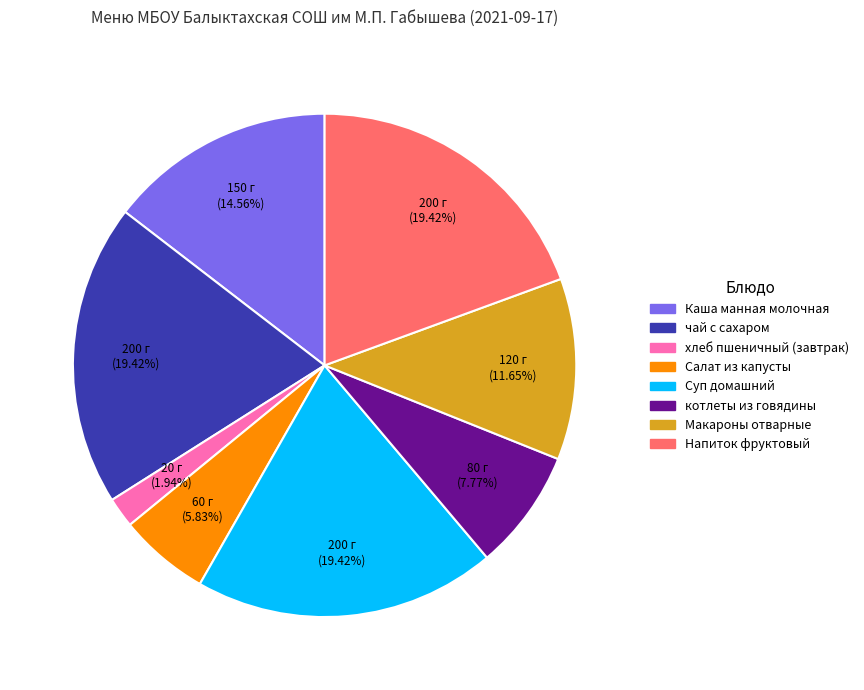

To the nearest percent, what is the combined percentage of Макароны отварные and котлеты из говядины?

19%